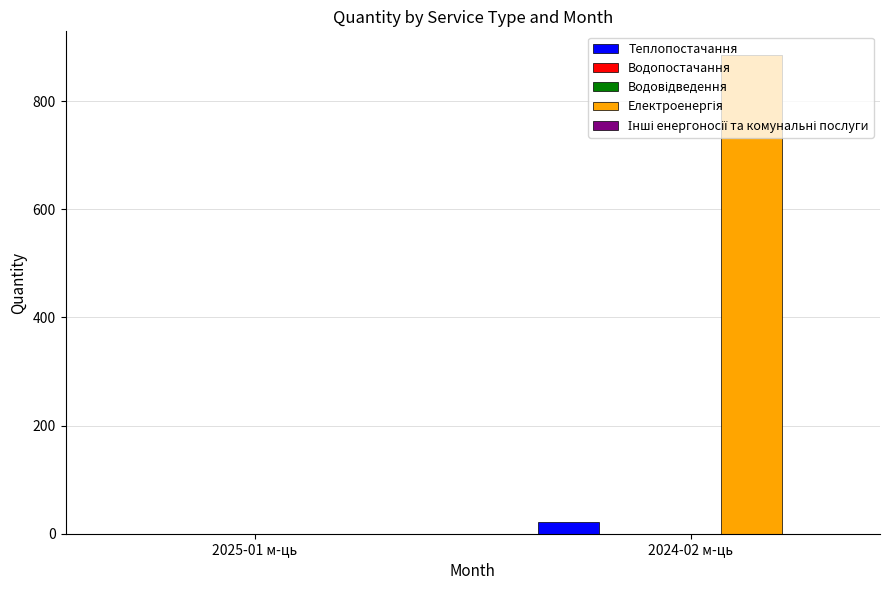

At which label is Інші енергоносії та комунальні послуги closest to 0?

2025-01 м-ць